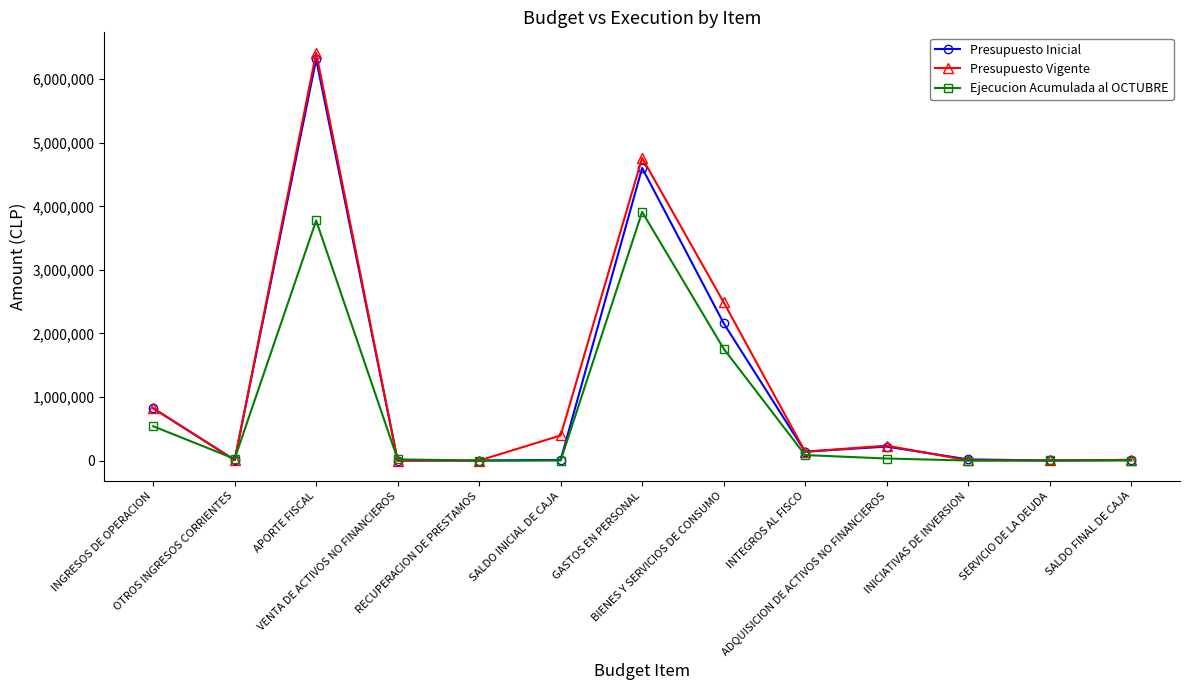

What is the spread (max minus min) of values at INICIATIVAS DE INVERSION?

17990